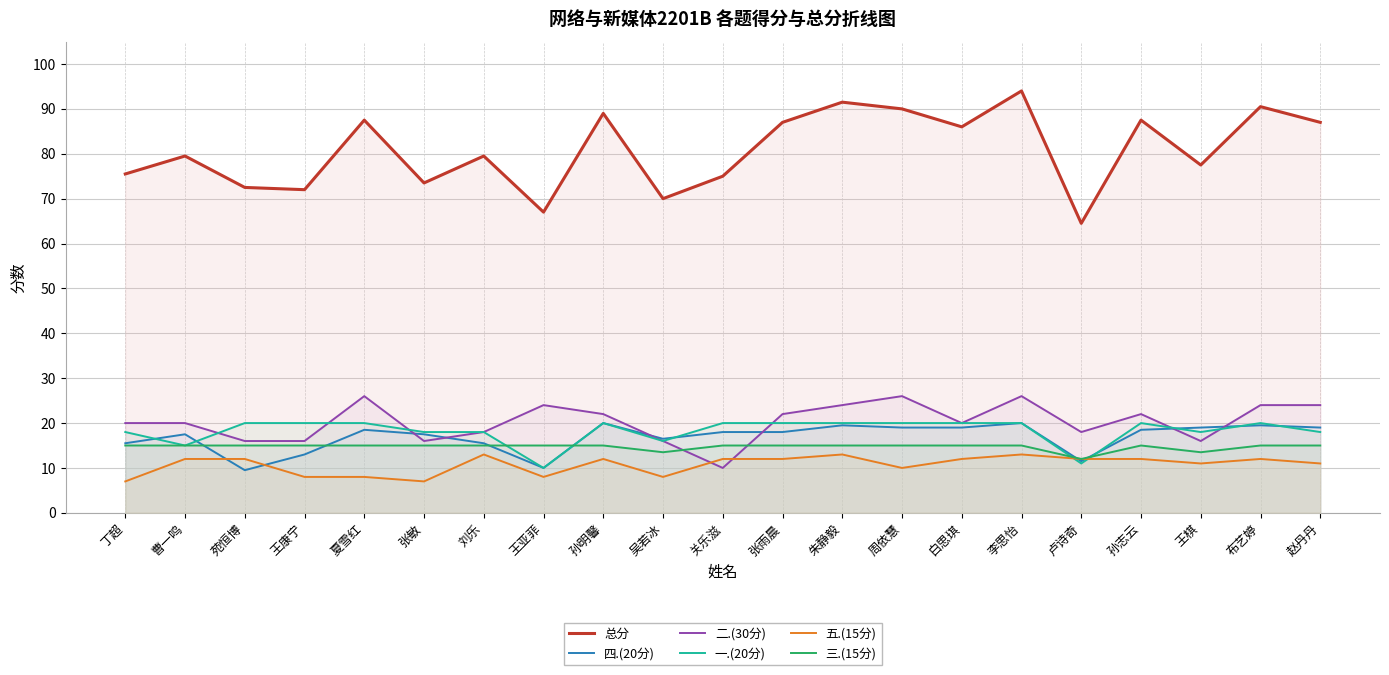

Where is 总分 nearest to the value 79?

曹一鸣